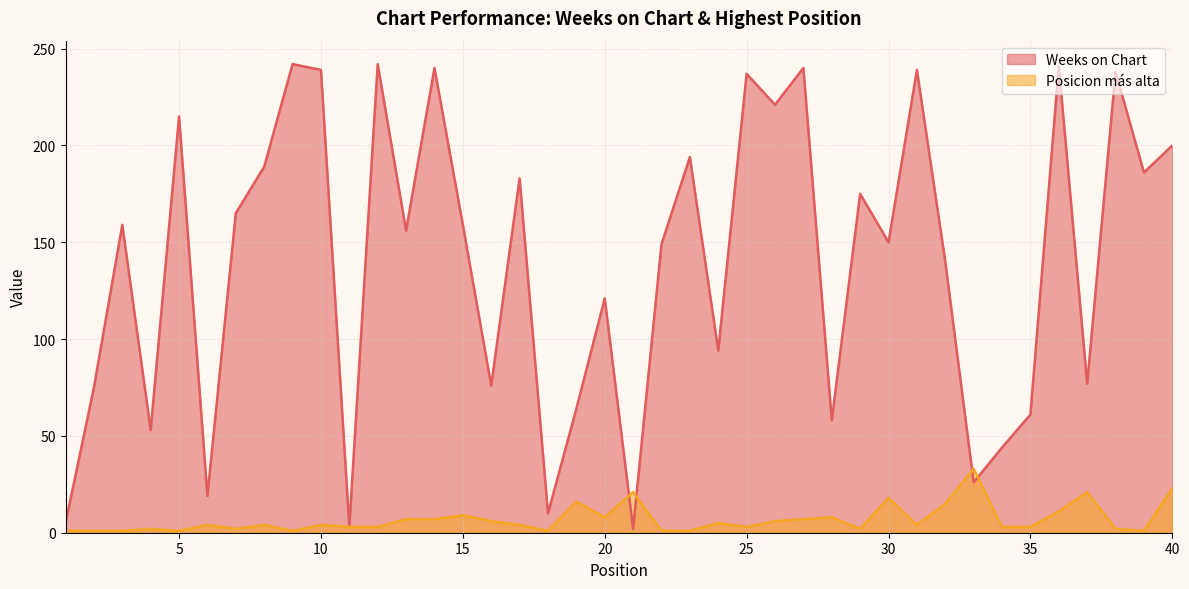

At which category does the chart reach its peak across all series?

9